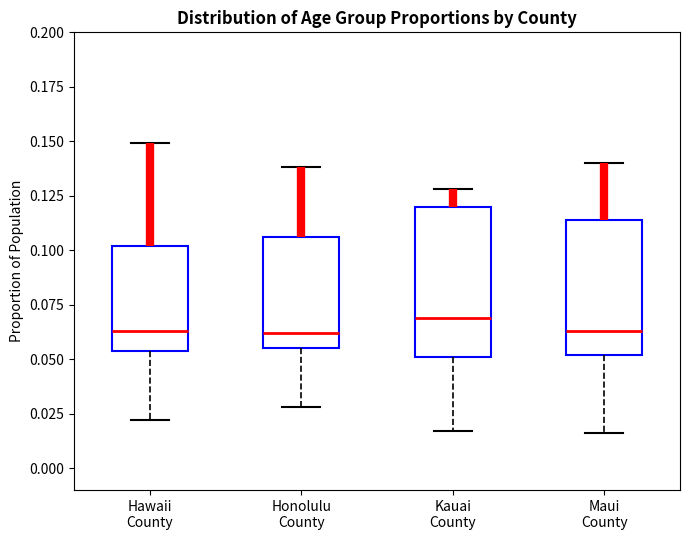

Reading left to right, transcribe this box plot: for each box, give where its median line is, the range the box spans, and where its two whiskers end, as read against the y-axis. The values are not printed on the chart, so give them approximately, as read against the axis.

Hawaii County: median 0.065, box 0.055 to 0.100, whiskers 0.020 to 0.150
Honolulu County: median 0.060, box 0.055 to 0.105, whiskers 0.030 to 0.140
Kauai County: median 0.070, box 0.050 to 0.120, whiskers 0.015 to 0.130
Maui County: median 0.065, box 0.050 to 0.115, whiskers 0.015 to 0.140